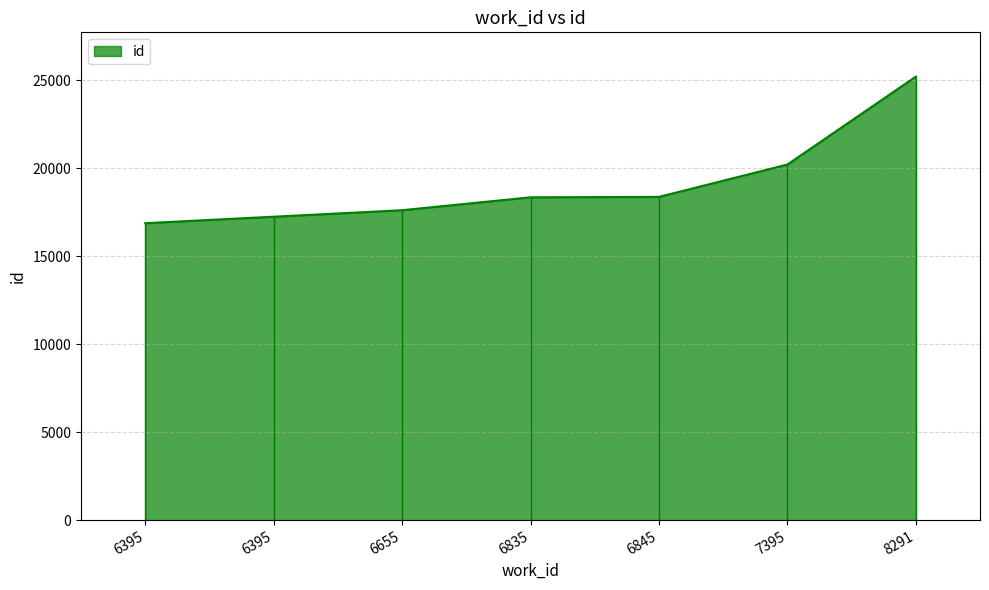

What is the value of the 3rd point from the left?

17618